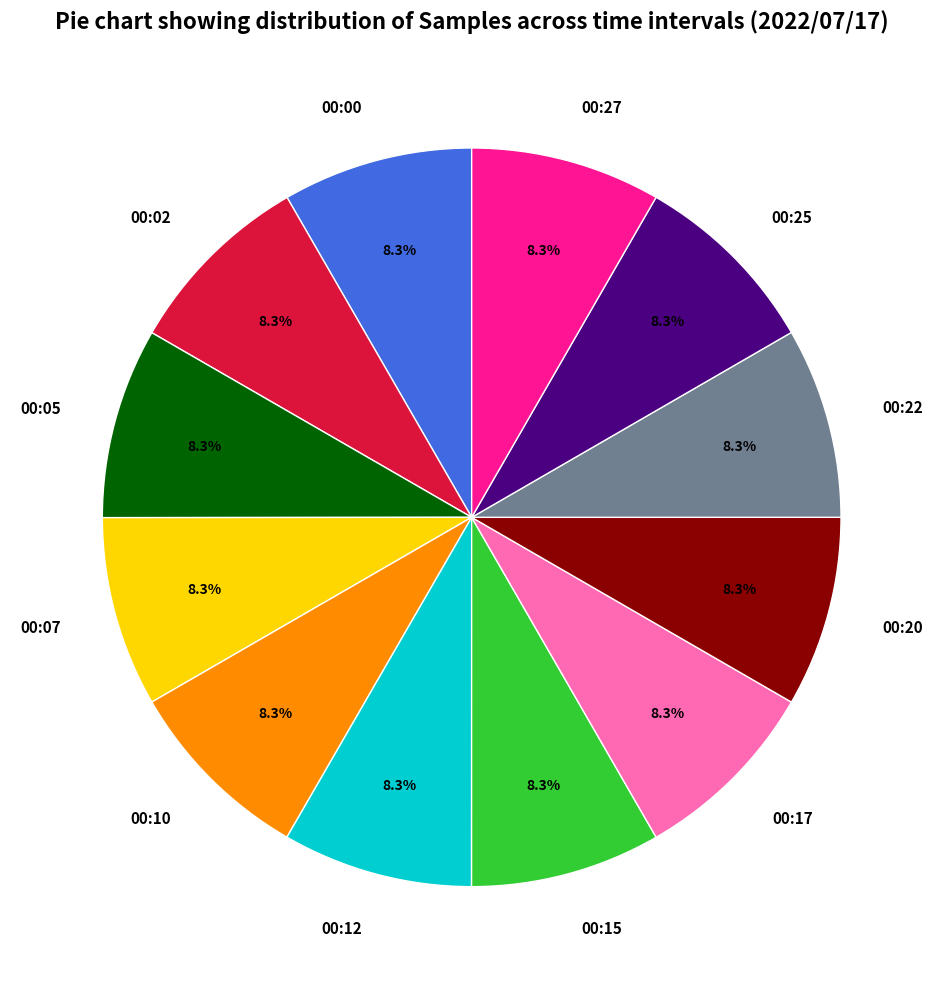

Approximately how many times larger is the value at 00:17 compared to 00:25?

1.0